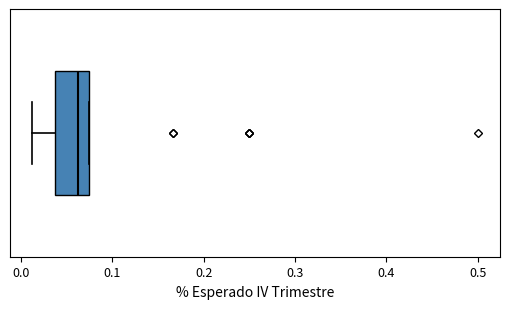

Transcribe this box plot: give where the median line is, the range the box spans, and where the two whiskers end, as read against the x-axis. The values are not printed on the chart, so give them approximately, as read against the axis.

median 0.06, box 0.04 to 0.08, whiskers 0.01 to 0.08